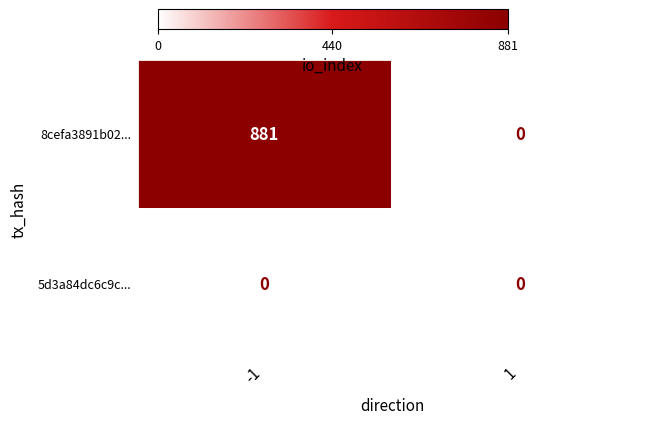

At how many categories does at least one series exceed 530?

1